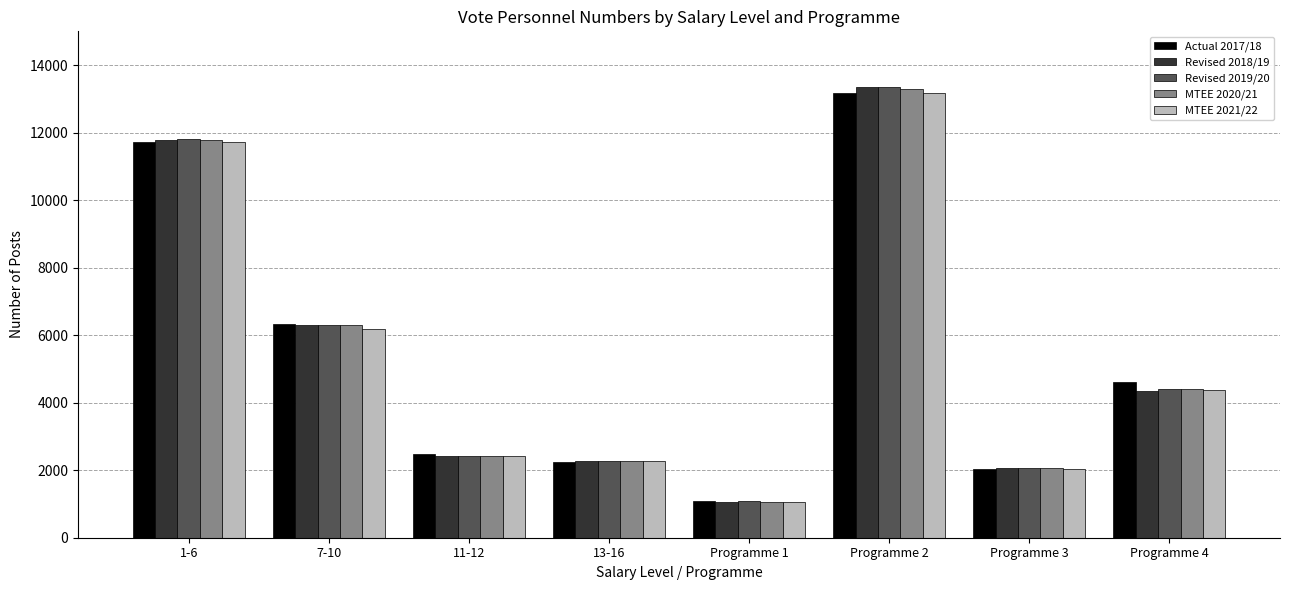

Reading left to right, what are all the values shown in this chart?

Actual 2017/18: 1-6=11713	7-10=6344	11-12=2493	13-16=2256	Programme 1=1076	Programme 2=13161	Programme 3=2042	Programme 4=4626
Revised 2018/19: 1-6=11768	7-10=6300	11-12=2431	13-16=2263	Programme 1=1068	Programme 2=13352	Programme 3=2066	Programme 4=4354
Revised 2019/20: 1-6=11810	7-10=6298	11-12=2433	13-16=2276	Programme 1=1086	Programme 2=13338	Programme 3=2065	Programme 4=4393
MTEE 2020/21: 1-6=11776	7-10=6287	11-12=2431	13-16=2272	Programme 1=1072	Programme 2=13293	Programme 3=2057	Programme 4=4403
MTEE 2021/22: 1-6=11717	7-10=6193	11-12=2411	13-16=2261	Programme 1=1056	Programme 2=13170	Programme 3=2043	Programme 4=4380